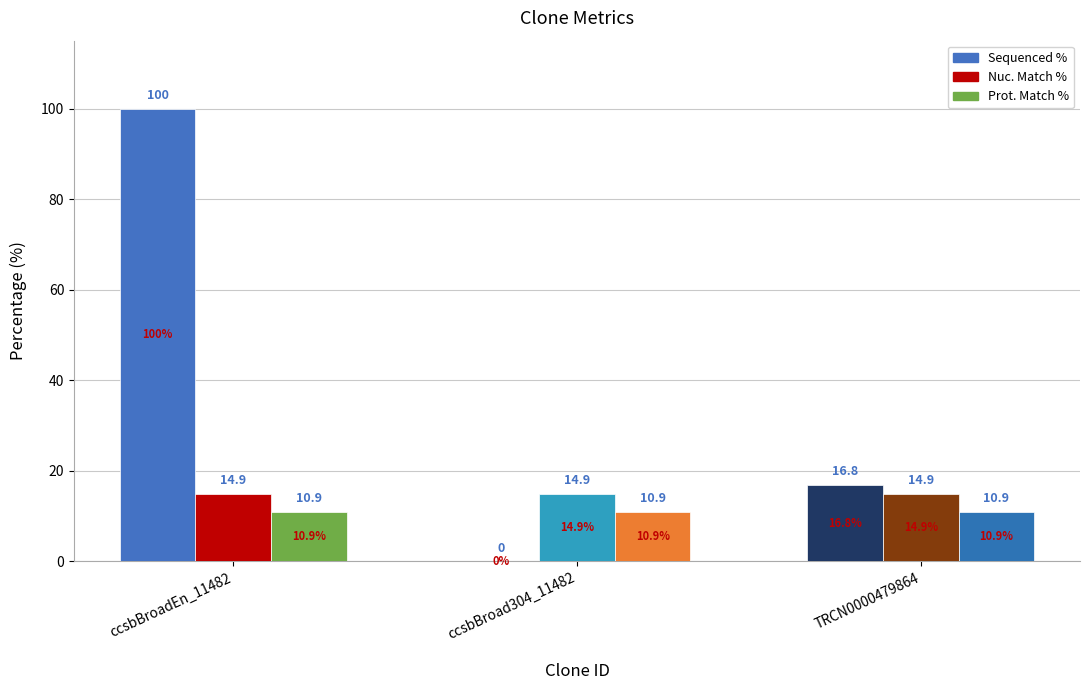

How many data points does each series have?

3